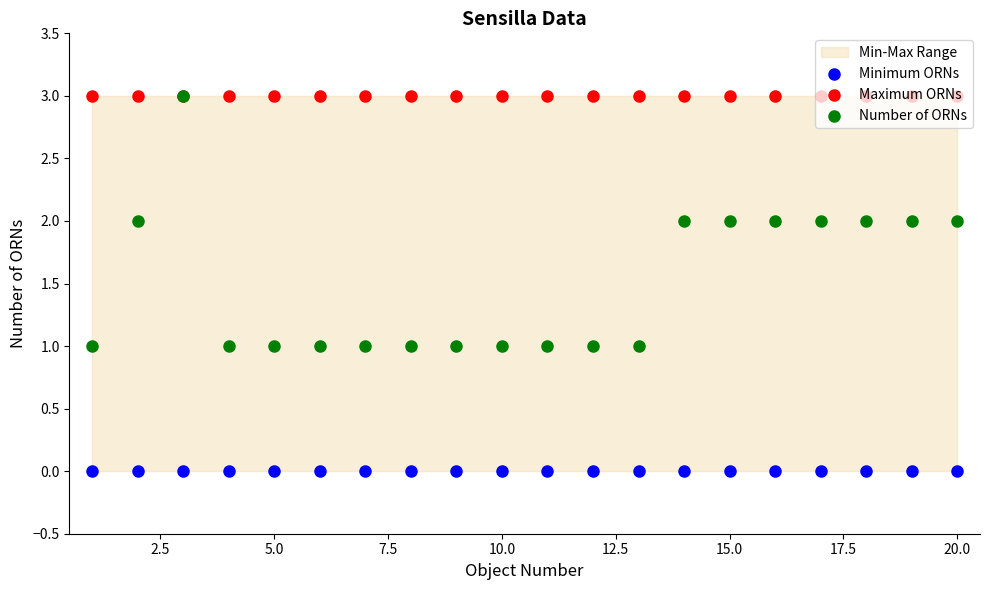

Which series reaches the minimum Y coordinate?

Minimum ORNs